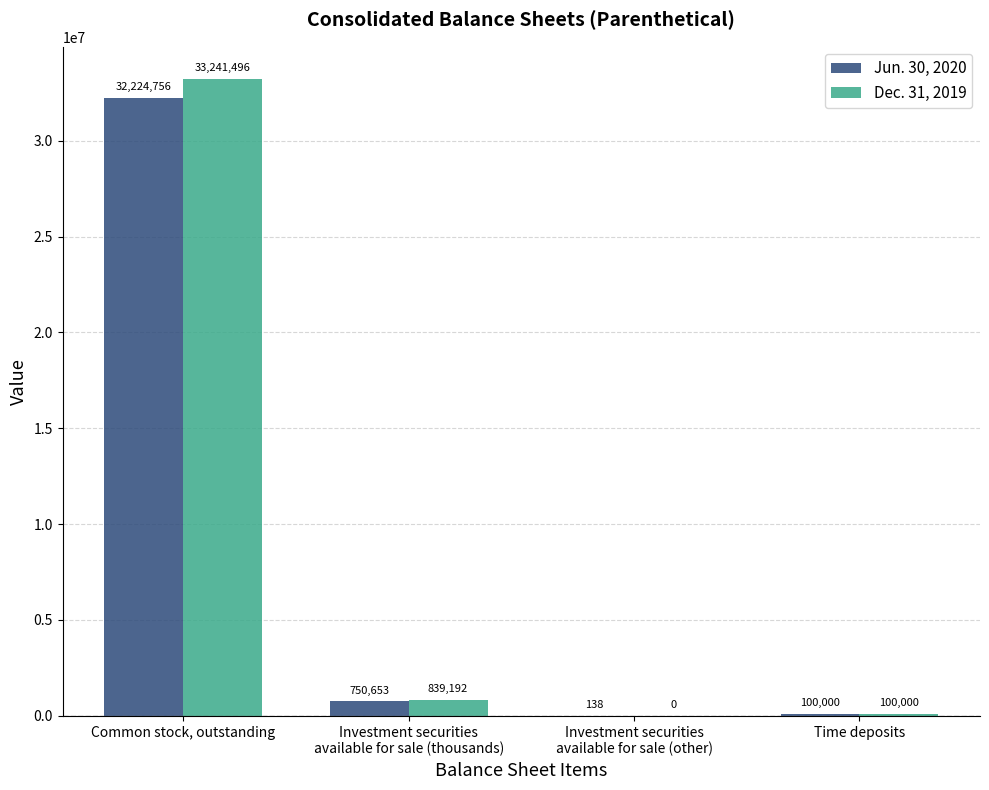

How many groups of bars are there?

4